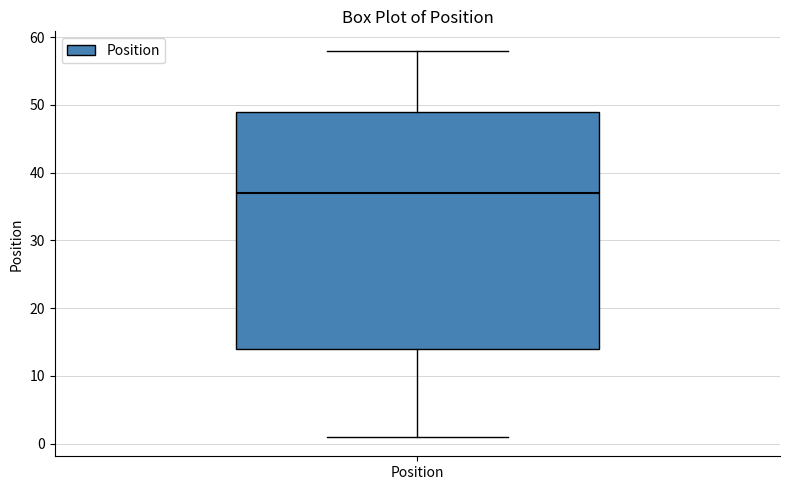

Read this box plot against the y-axis: the position of the median line, the range covered by the box, and the ends of both whiskers. The values are not printed on the chart, so give them approximately, as read against the axis.

median 37, box 14 to 49, whiskers 1 to 58